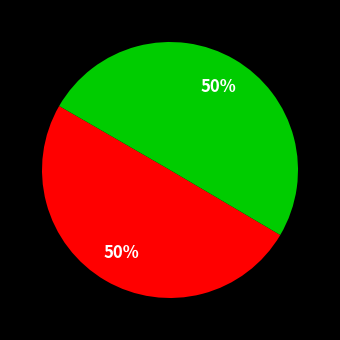

To the nearest percent, what is the average slice percentage?

50%